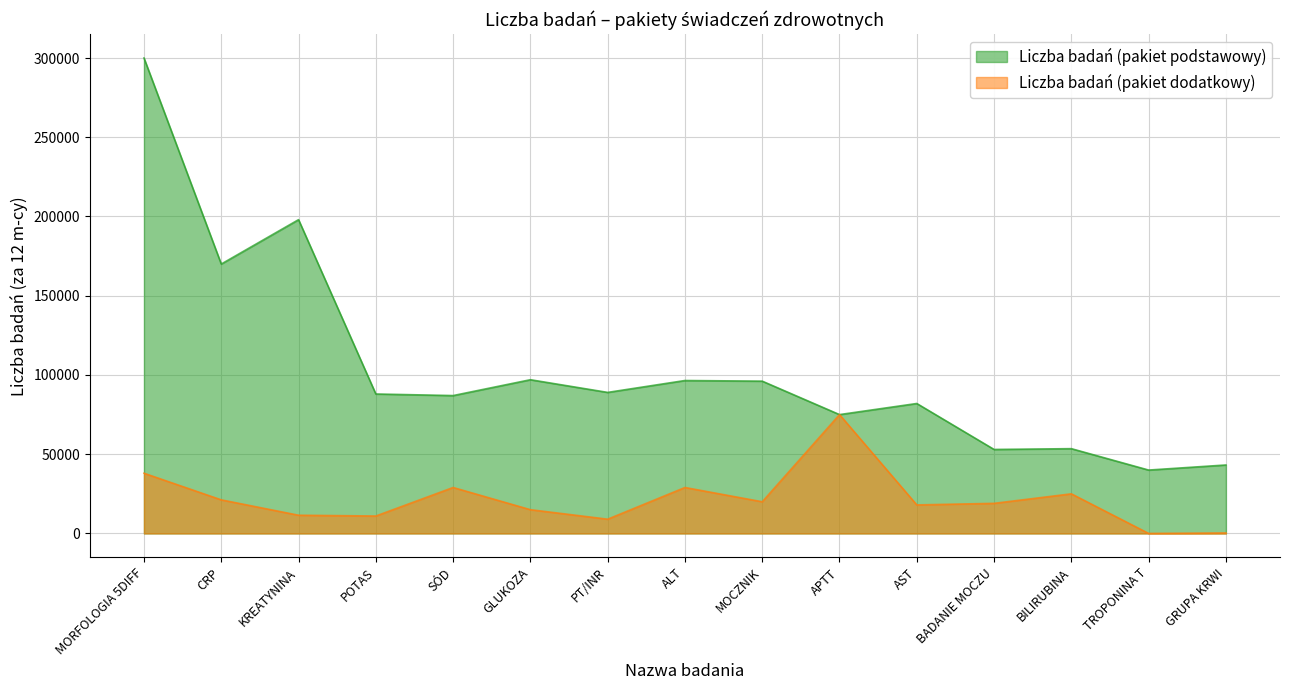

True or false: Liczba badań (pakiet podstawowy) and Liczba badań (pakiet dodatkowy) intersect in this chart.

False